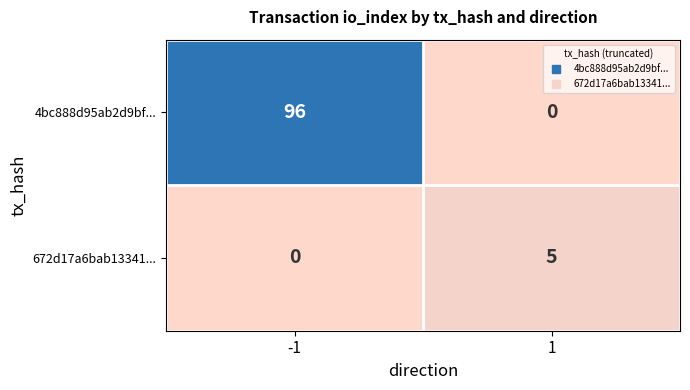

What is the sum of all 672d17a6bab13341... values?

5